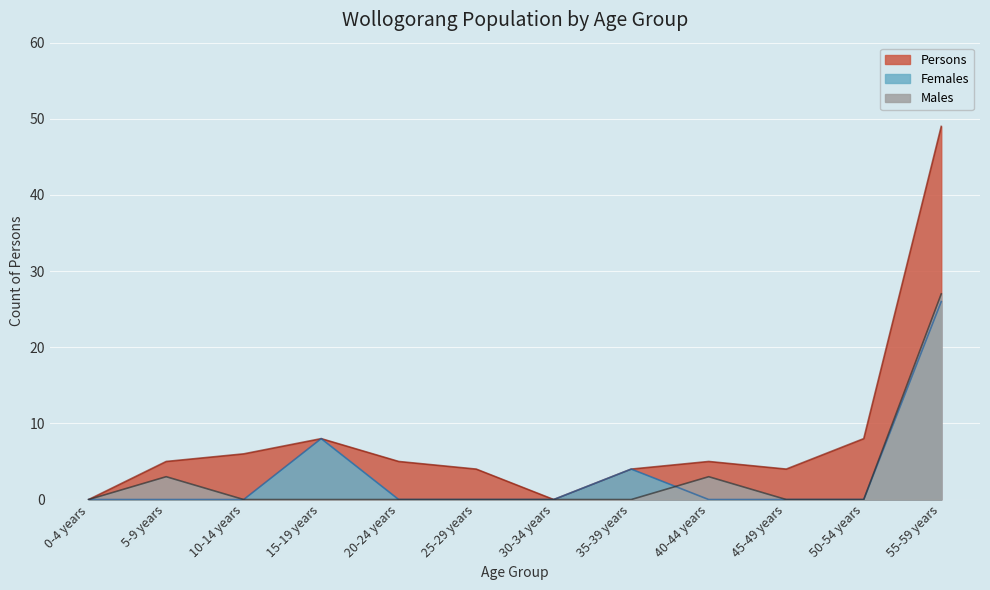

Count the Females values in the range 0 to 4.

10